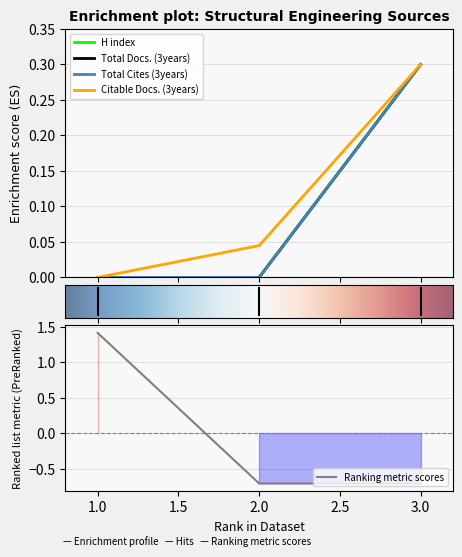

What is the value of the Citable Docs. (3years) point at the 3rd from the left?

0.3